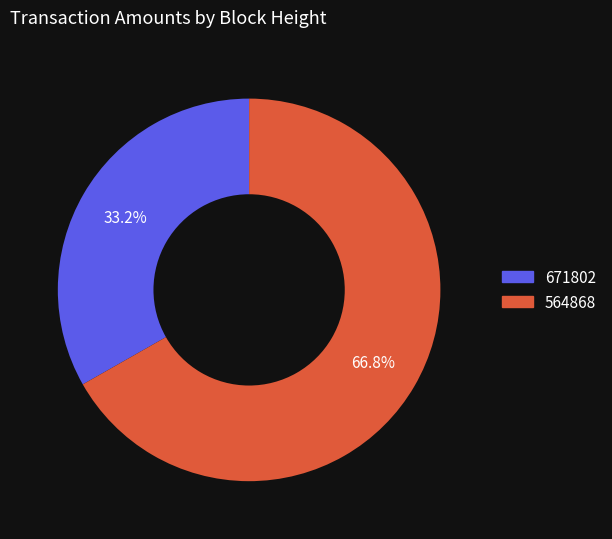

Rank the categories by value from lowest to highest.

671802, 564868